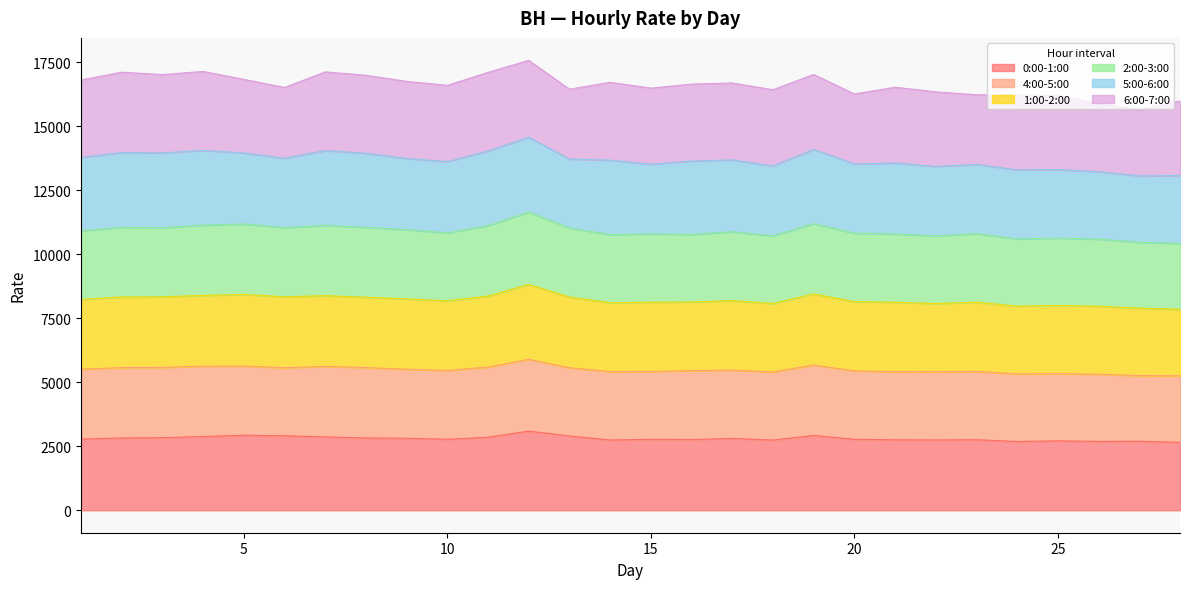

What is the highest value of the 0:00-1:00 series?

3091.3